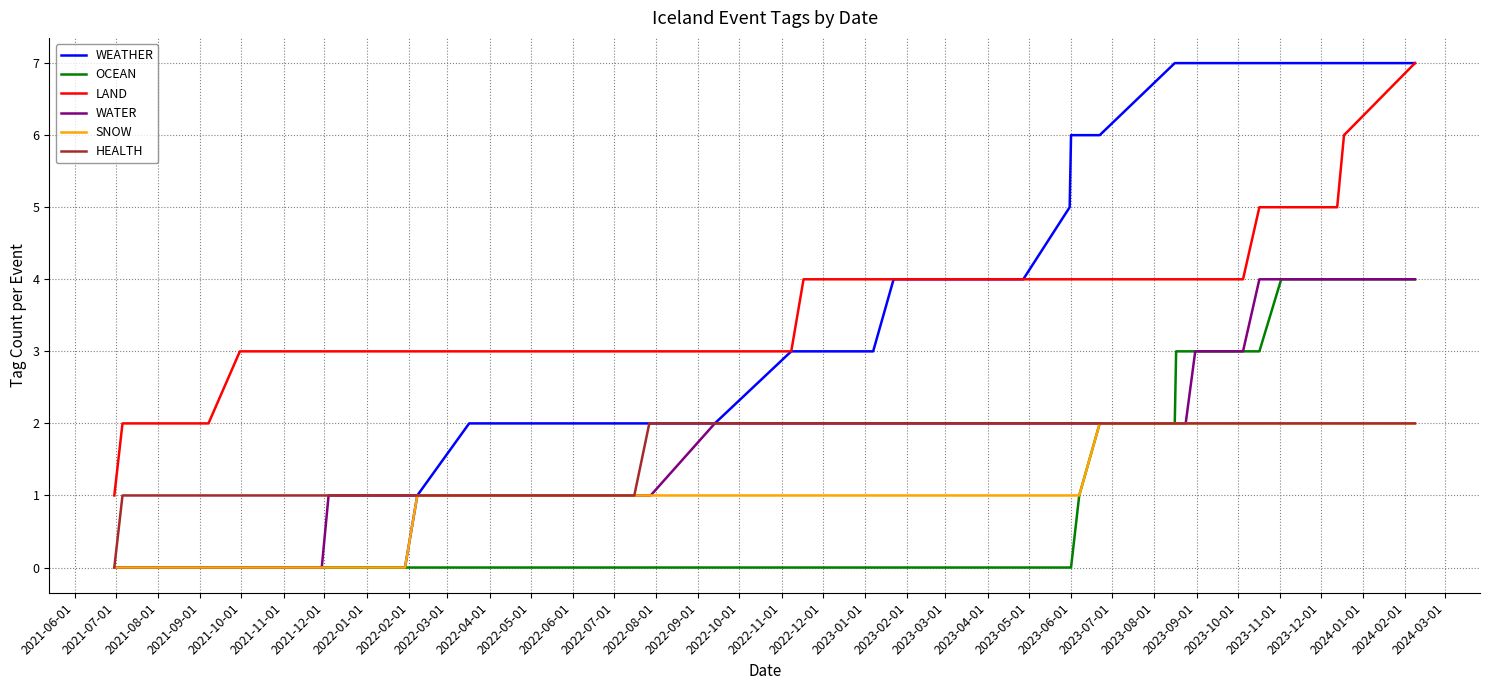

Which series has the largest range (max minus min)?

WEATHER